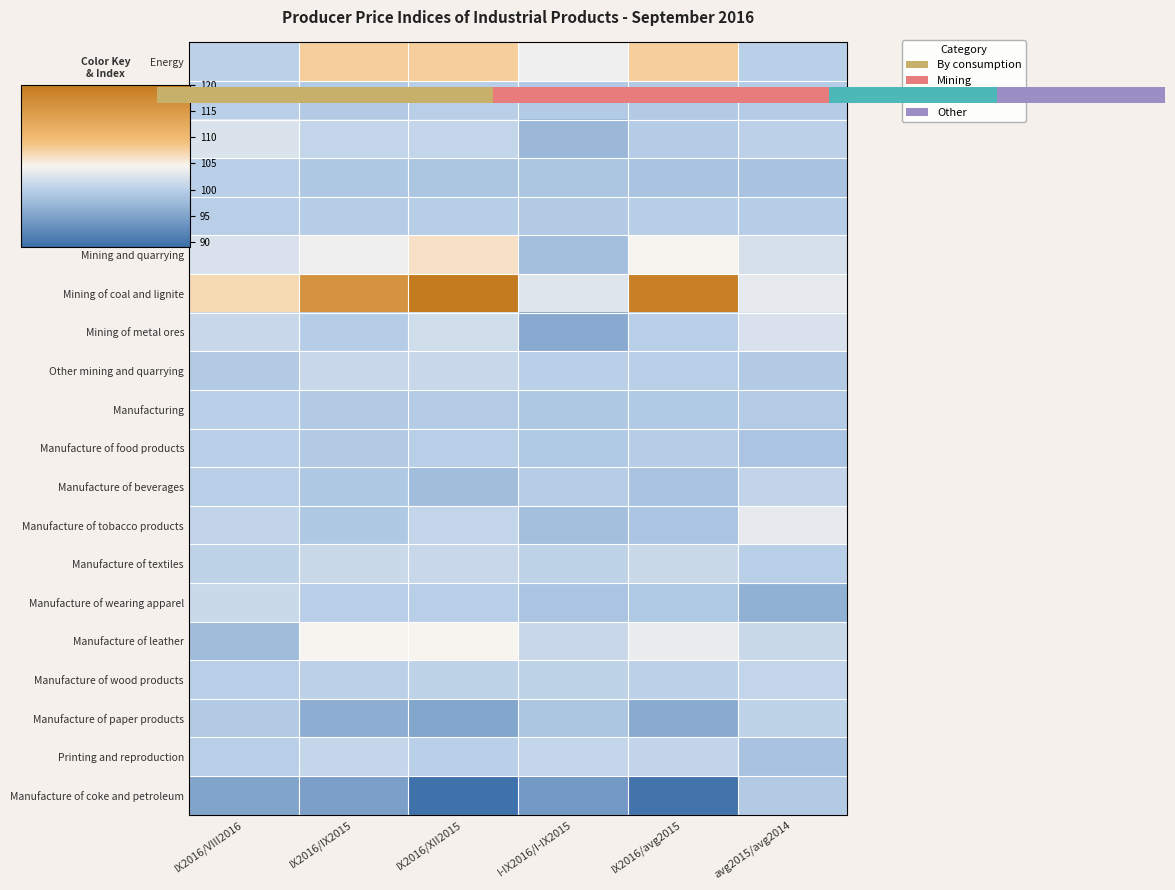

Is it true that Capital goods equals 174.4 at IX2016/XII2015?

False